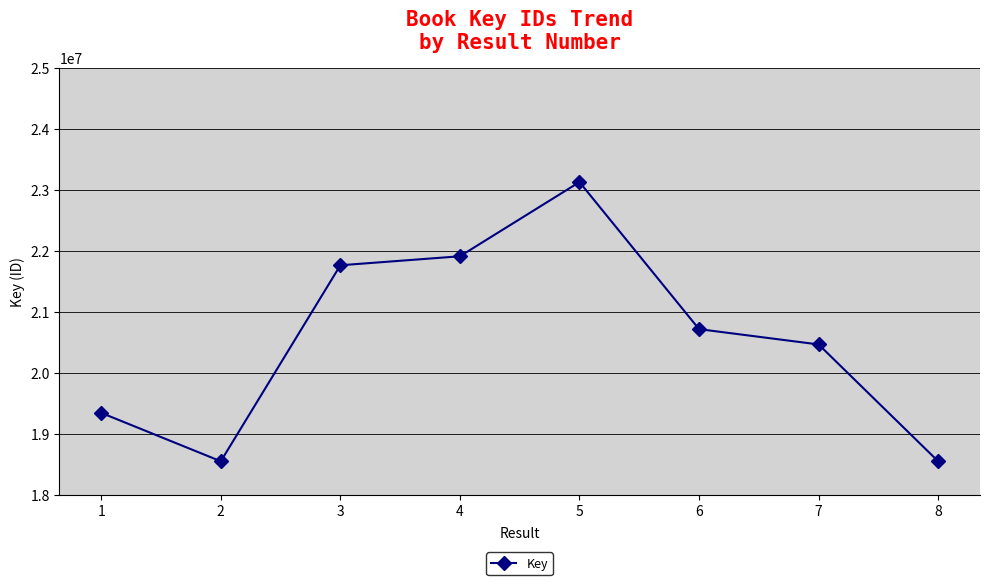

What is the change in value from 5 to 8?

-4580963